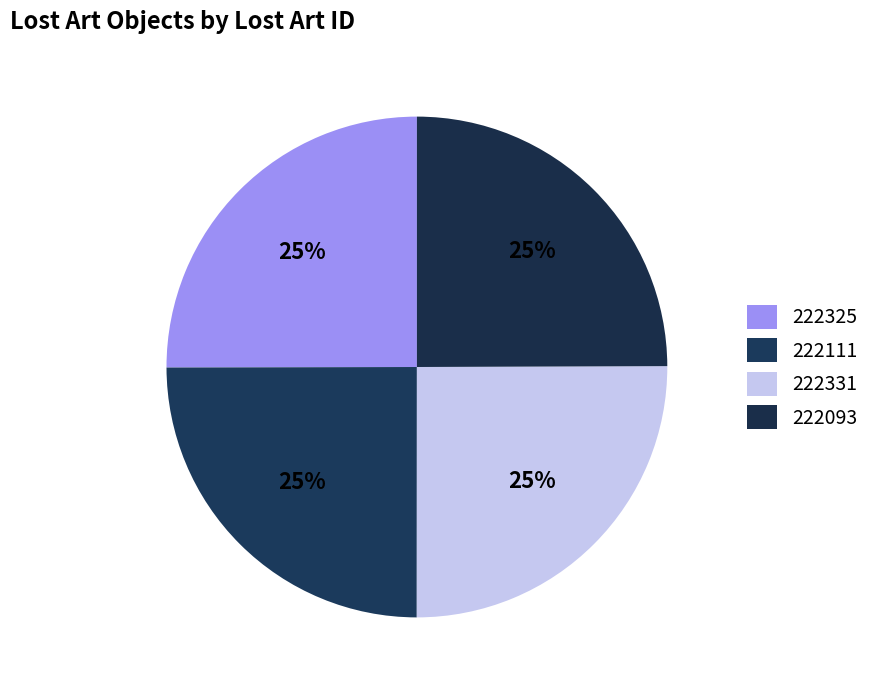

Does 222093 account for over 50% of the chart?

No